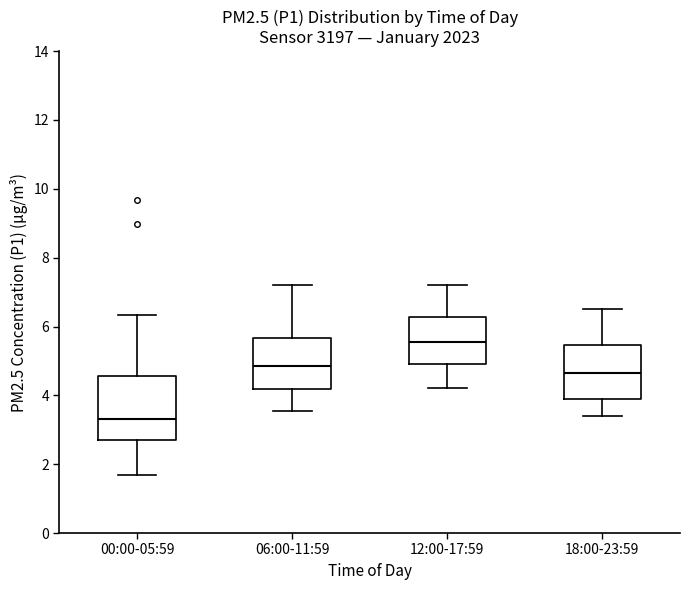

Where does the upper whisker of the box for 00:00-05:59 end on the y-axis? The values are not printed on the chart, so give them approximately, as read against the axis.

6.4